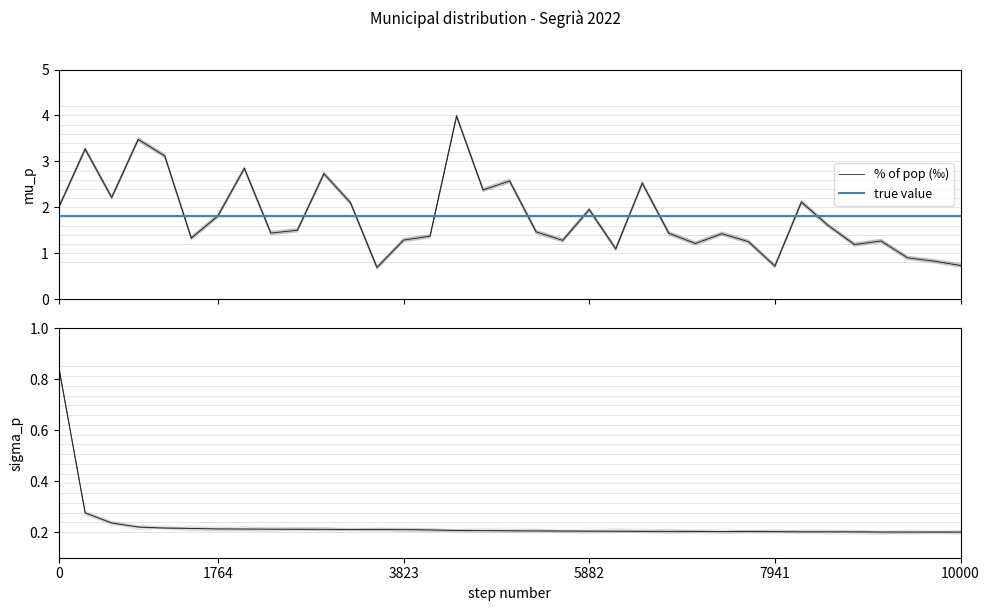

What is the smallest value displayed?

0.2